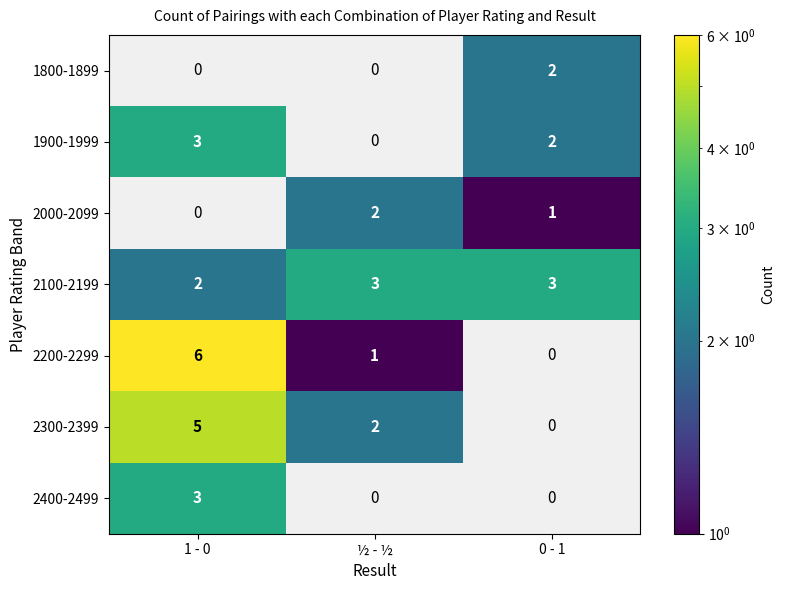

Which category has the highest value across all series?

1 - 0